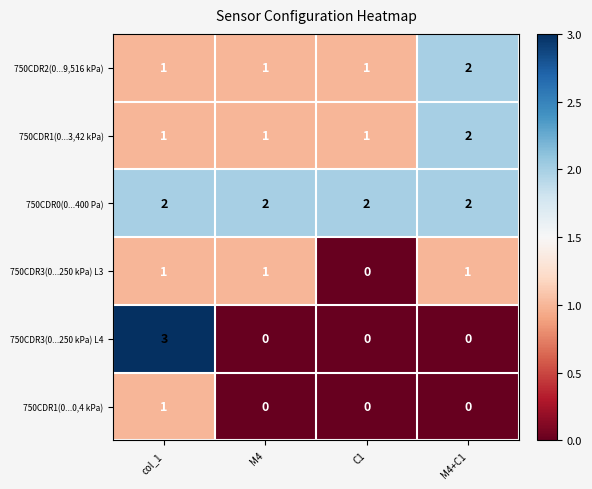

Reading left to right, what are all the values shown in this chart?

750CDR2(0...9,516 kPa): col_1=1	M4=1	C1=1	M4+C1=2
750CDR1(0...3,42 kPa): col_1=1	M4=1	C1=1	M4+C1=2
750CDR0(0...400 Pa): col_1=2	M4=2	C1=2	M4+C1=2
750CDR3(0...250 kPa) L3: col_1=1	M4=1	C1=0	M4+C1=1
750CDR3(0...250 kPa) L4: col_1=3	M4=0	C1=0	M4+C1=0
750CDR1(0...0,4 kPa): col_1=1	M4=0	C1=0	M4+C1=0